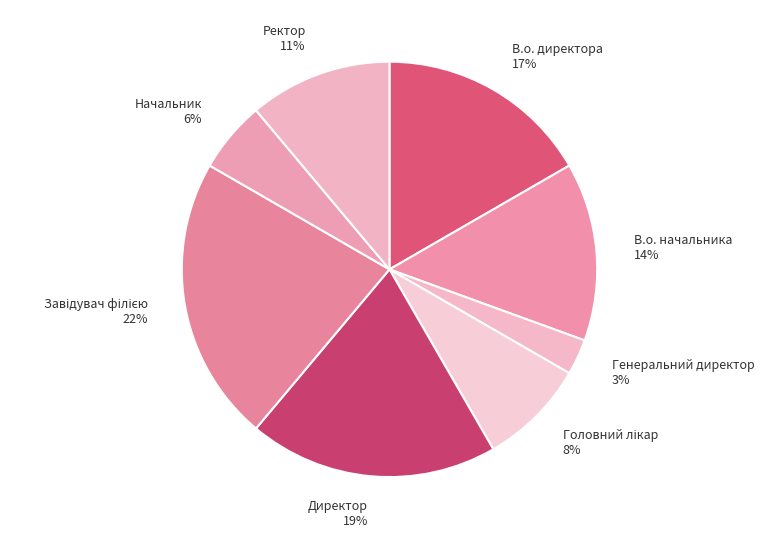

Do Начальник and Директор together represent more than half of the pie?

No